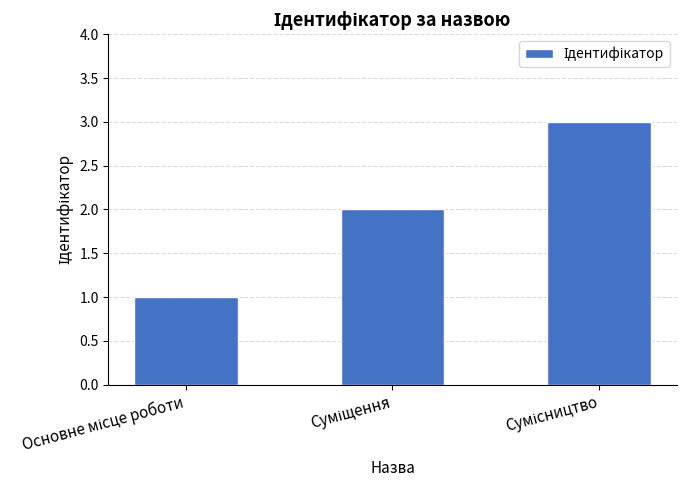

What is the maximum value shown in the chart?

3